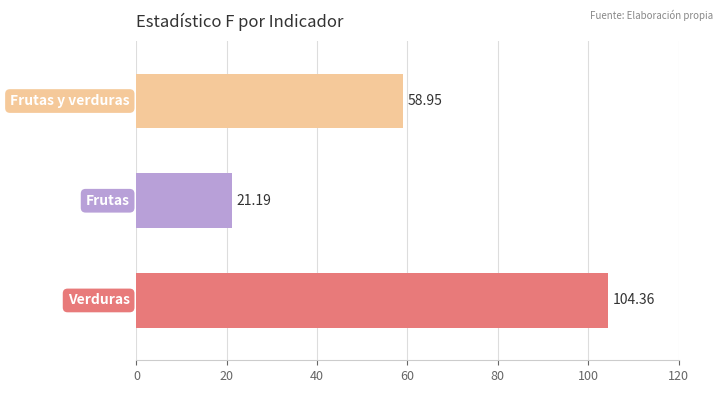

What is the difference between the maximum and minimum values?

83.2